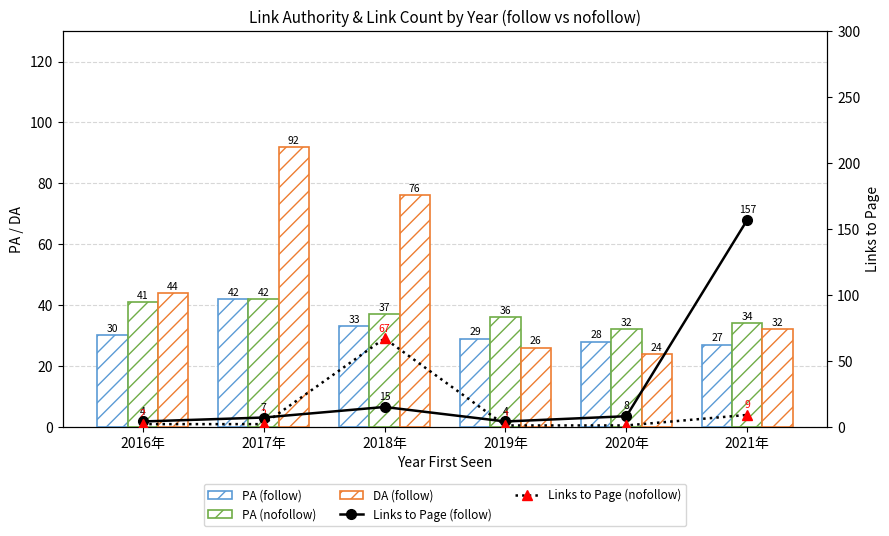

Rank the series by their maximum value, from lowest to highest.

PA (follow), PA (nofollow), Links to Page (nofollow), DA (follow), Links to Page (follow)